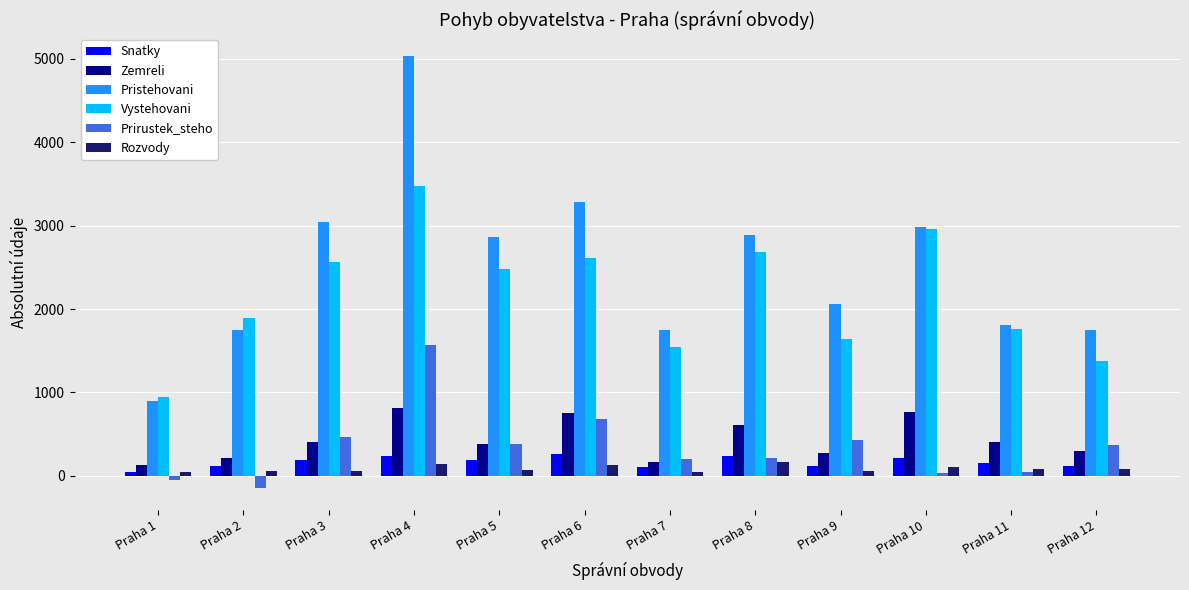

How many values in the Zemreli series are below 401?

6